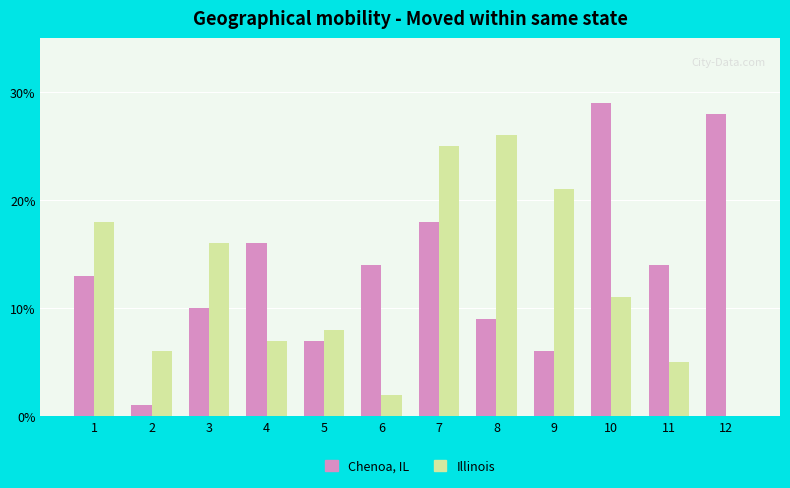

Which series changed the most between 6 and 10?

Chenoa, IL